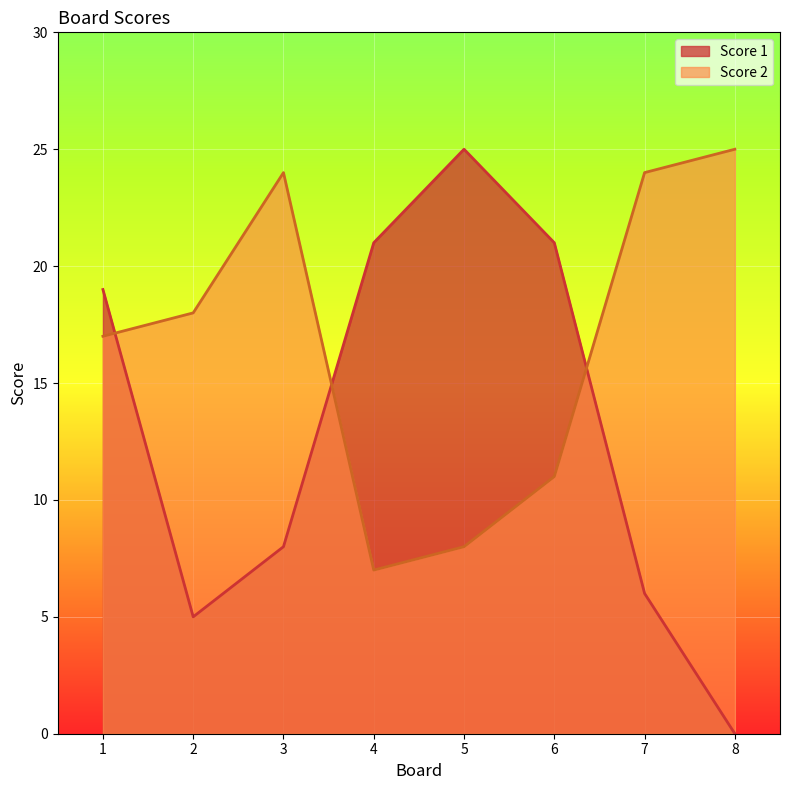

At which label is Score 2 closest to 16?

1